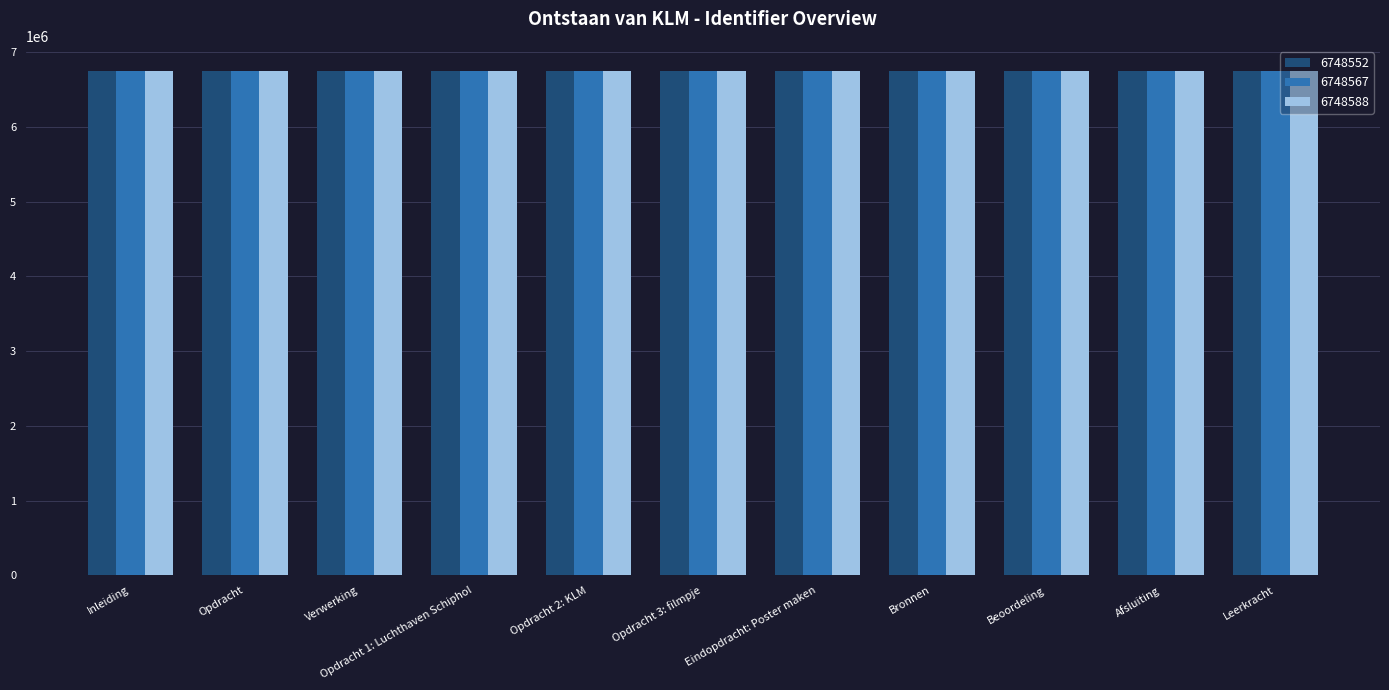

What is the difference between the highest and lowest values at Eindopdracht: Poster maken?

5